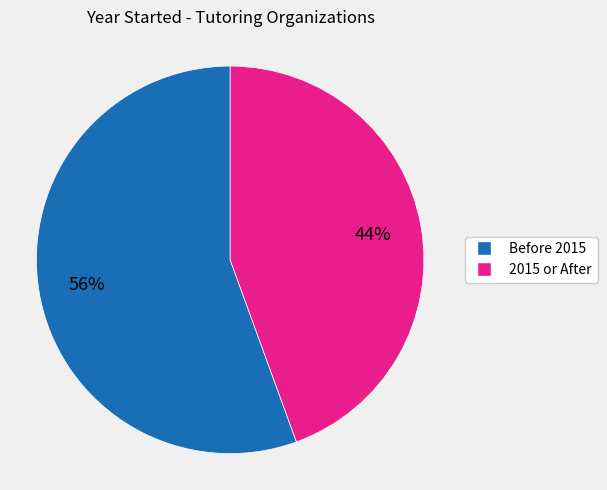

To the nearest percent, what is the average slice percentage?

50%